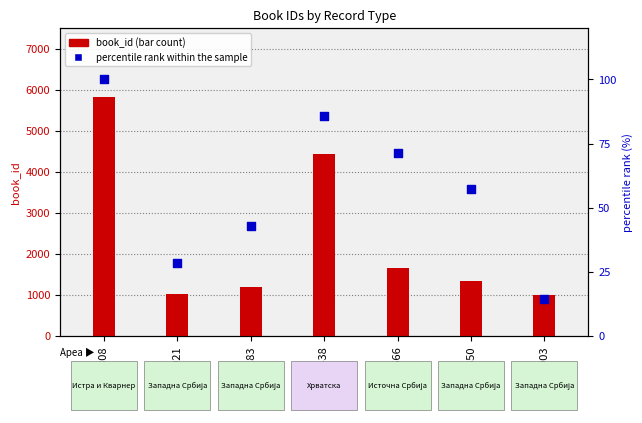

Which series has the largest total across all categories?

book_id (bar count)